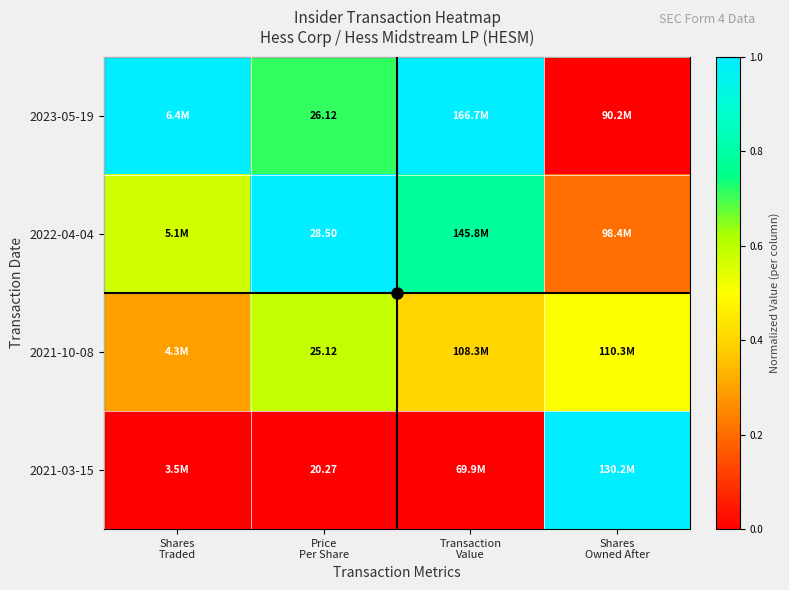

Rank the series by their maximum value, from highest to lowest.

2023-05-19, 2022-04-04, 2021-03-15, 2021-10-08